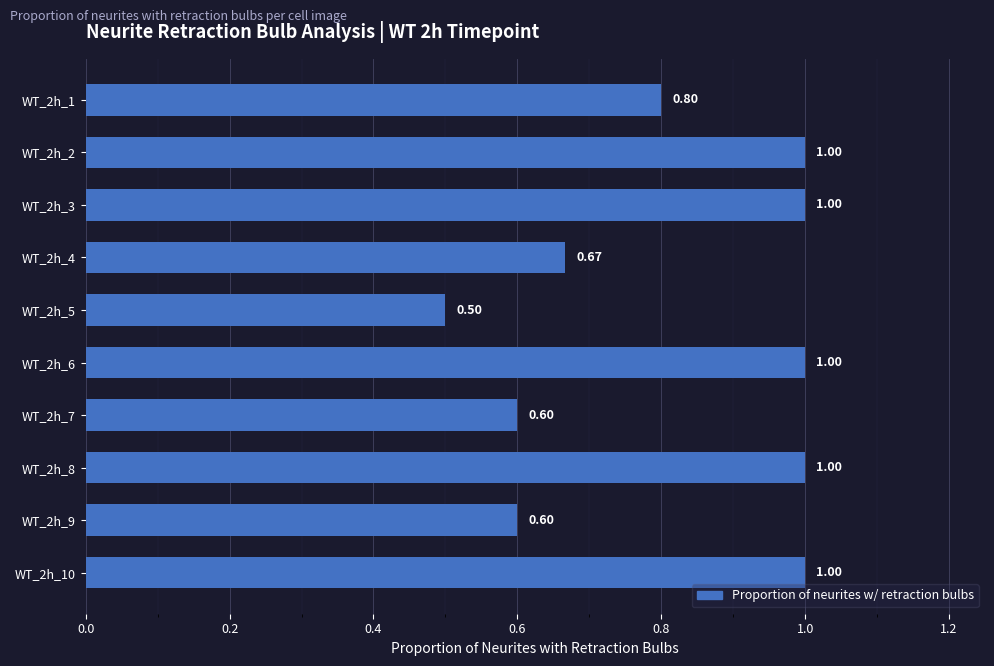

Which has a higher value, WT_2h_3 or WT_2h_9?

WT_2h_3